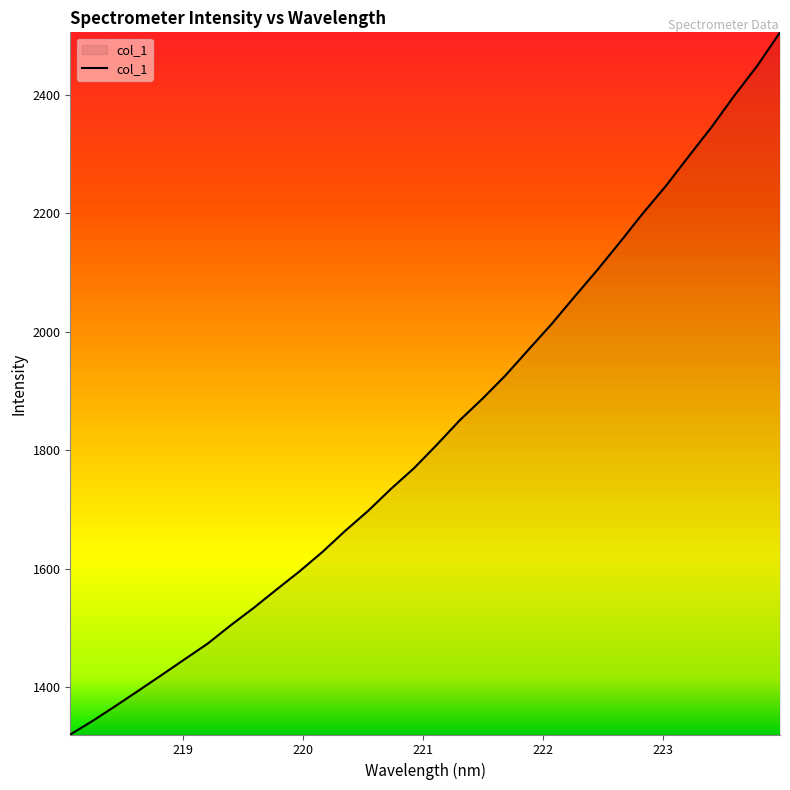

What is the difference between the maximum and minimum values?

1185.8